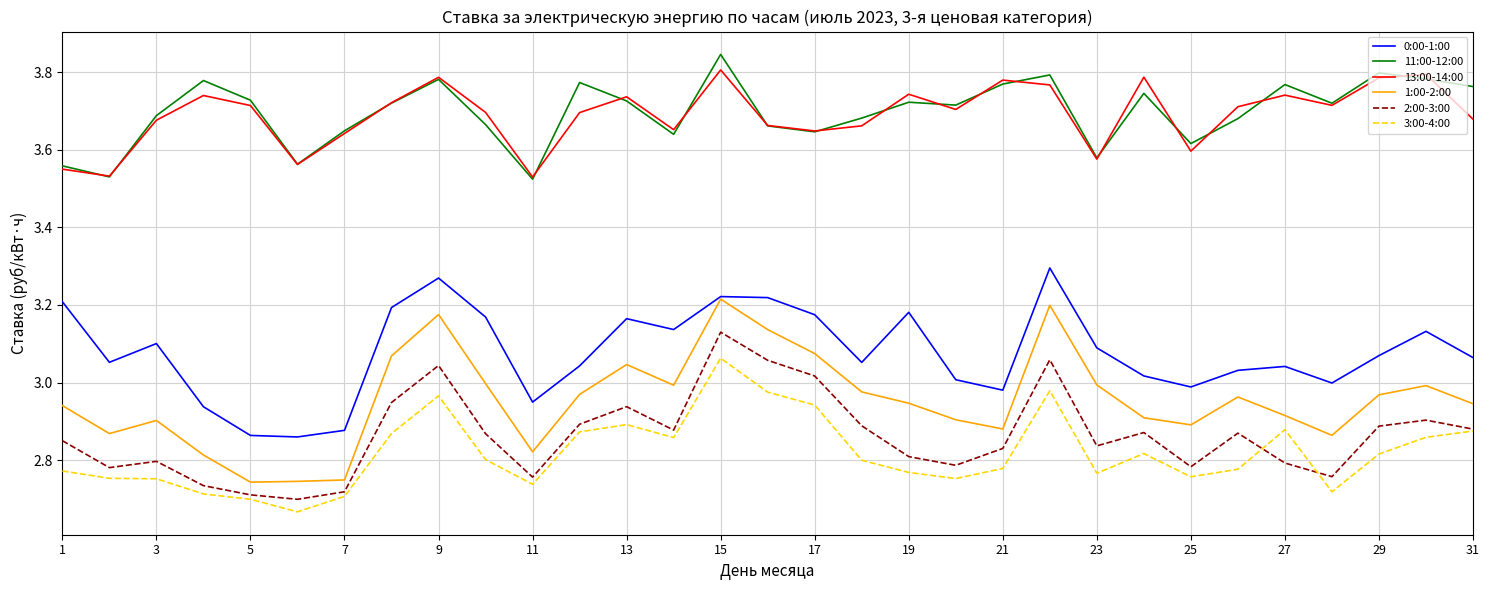

Does the chart display data point markers on the line(s)?

No